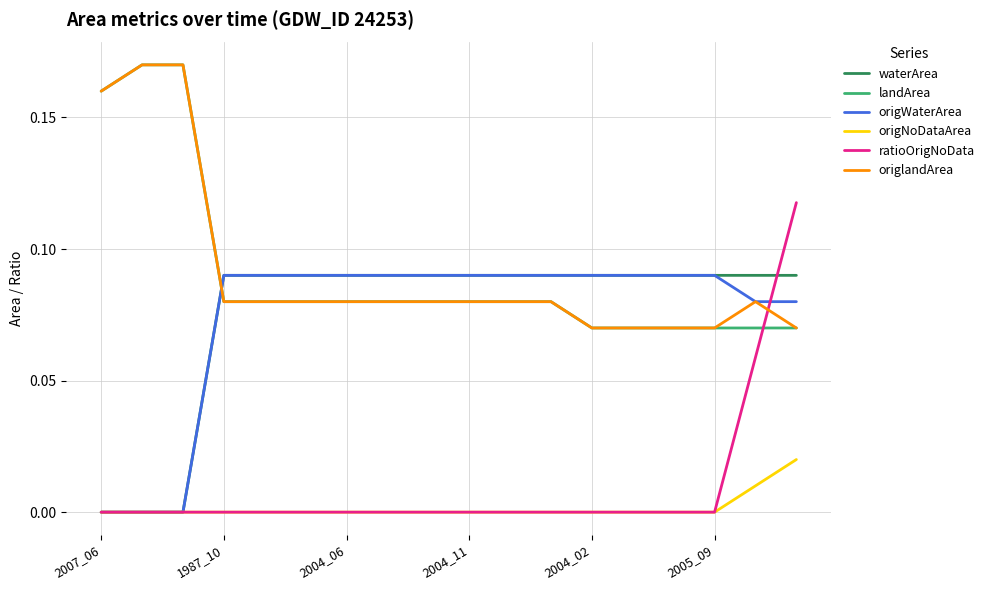

True or false: origNoDataArea and landArea cross at least once.

False